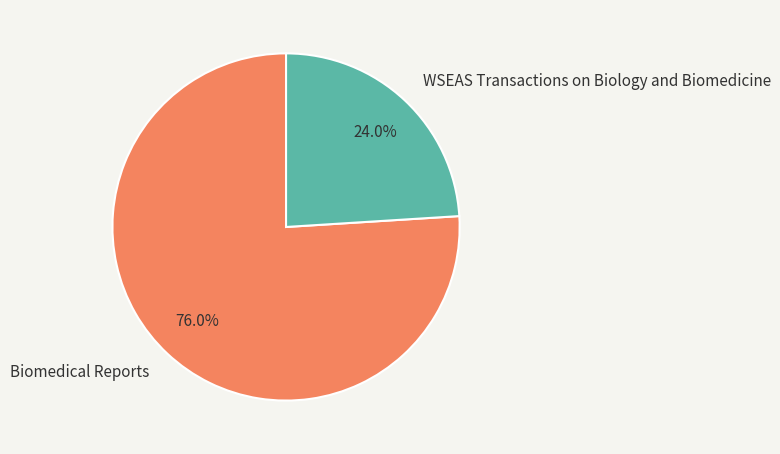

Count the number of slices in the pie.

2